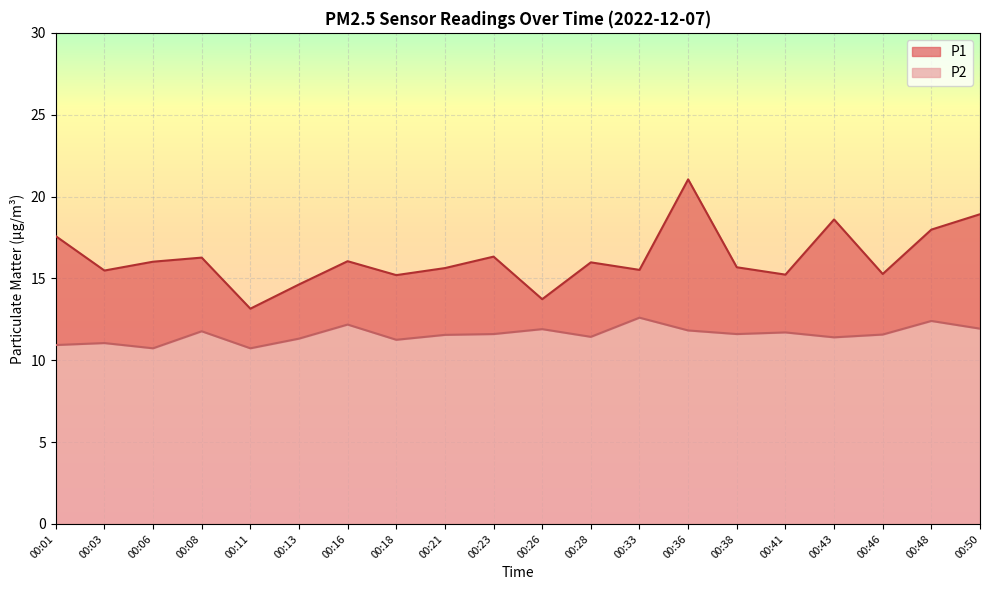

What is the value of the P1 point at the 8th from the left?

15.2